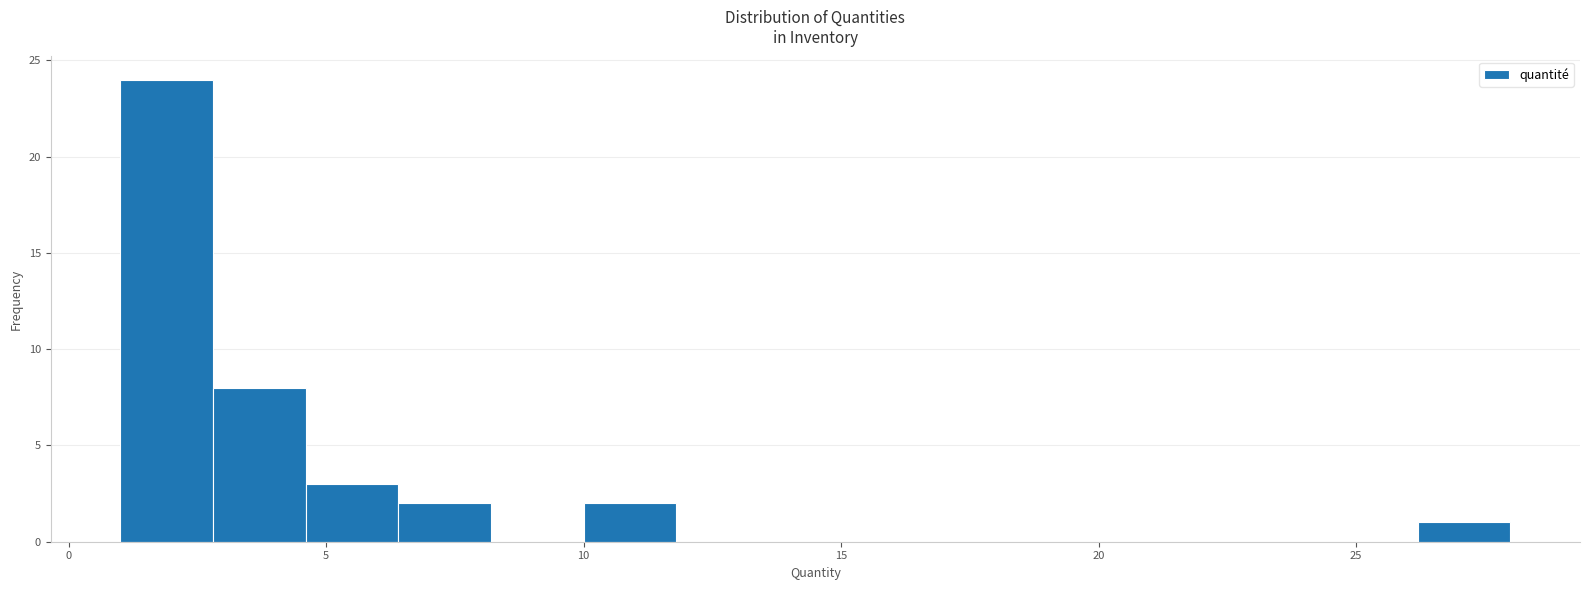

Around what value on the x-axis is the tallest bar? Give the approximate position of its centre, as read against the axis.

2.0